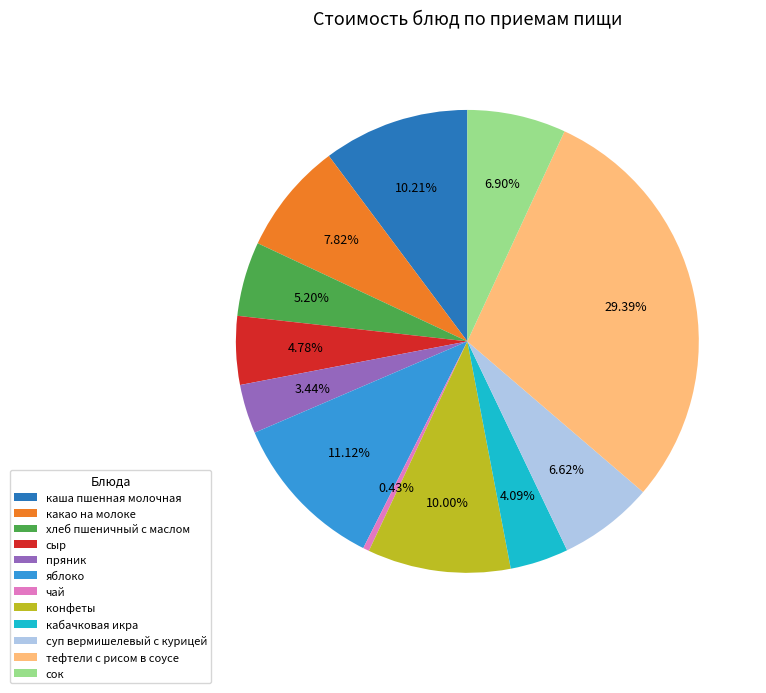

What is the ratio of the value at каша пшенная молочная to the value at конфеты?

1.0